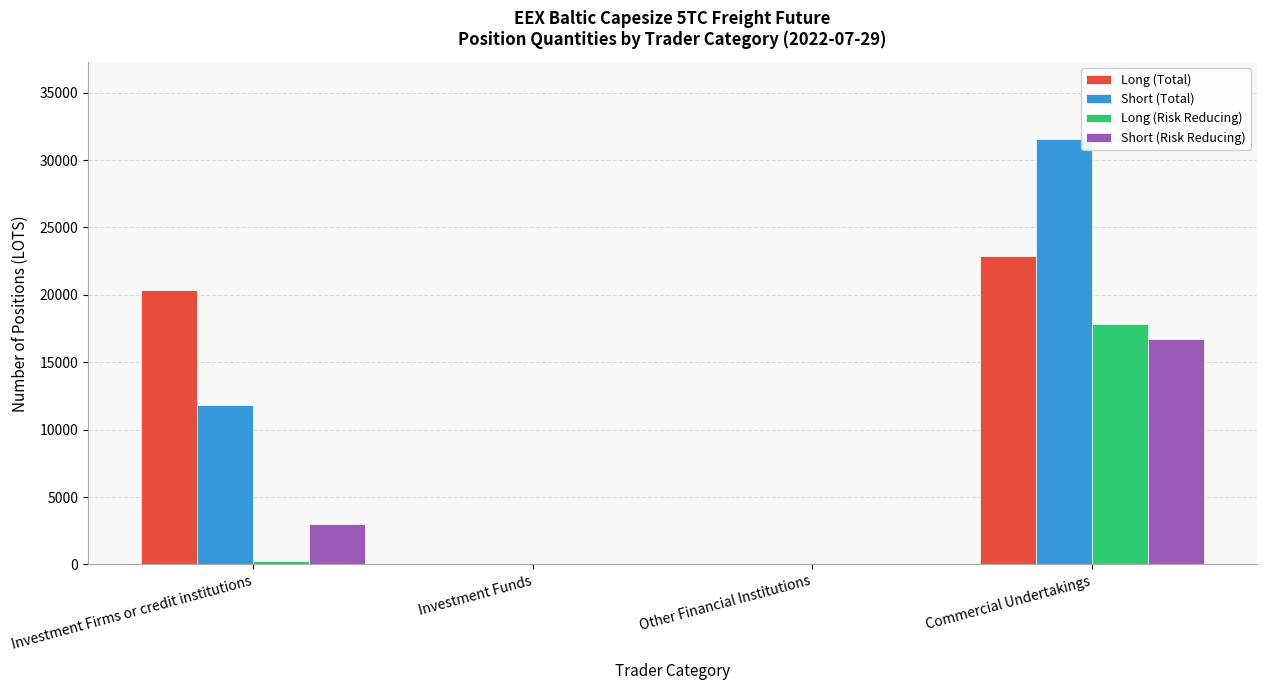

Which series changed the most between Investment Firms or credit institutions and Investment Funds?

Long (Total)